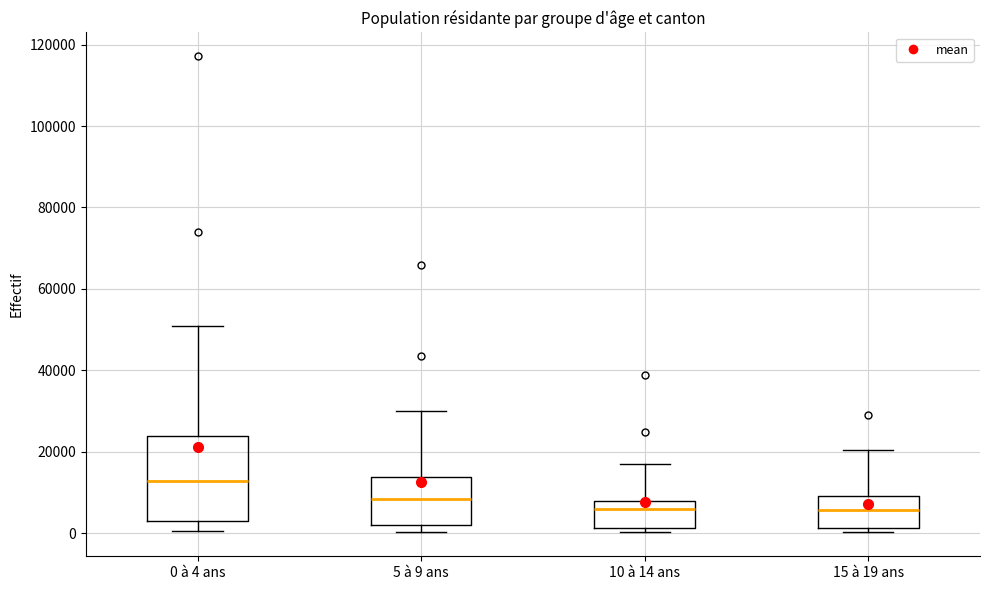

Reading left to right, read every box against the y-axis: the position of its median line, the range the box covers, and the ends of its whiskers. The values are not printed on the chart, so give them approximately, as read against the axis.

0 à 4 ans: median 12000, box 4000 to 24000, whiskers 0 to 50000
5 à 9 ans: median 8000, box 2000 to 14000, whiskers 0 to 30000
10 à 14 ans: median 6000, box 2000 to 8000, whiskers 0 to 18000
15 à 19 ans: median 6000, box 2000 to 10000, whiskers 0 to 20000